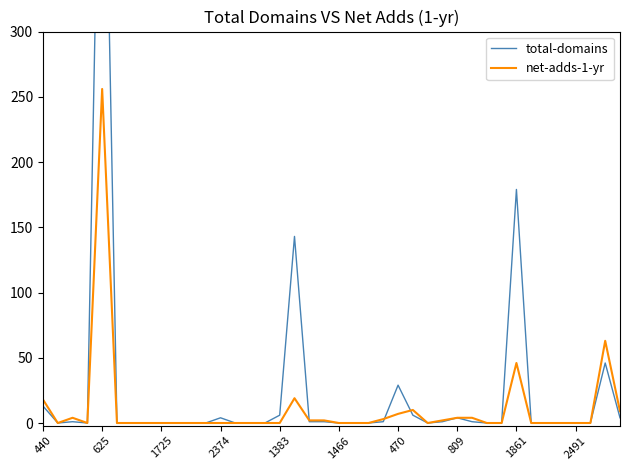

Reading left to right, transcribe all the data shown in this chart.

total-domains: 13	0	1	0	585	0	0	0	0	0	0	0	4	0	0	0	6	143	1	1	0	0	0	1	29	6	0	1	4	1	0	0	179	0	0	0	0	0	46	4
net-adds-1-yr: 18	0	4	0	256	0	0	0	0	0	0	0	0	0	0	0	0	19	2	2	0	0	0	3	7	10	0	2	4	4	0	0	46	0	0	0	0	0	63	9